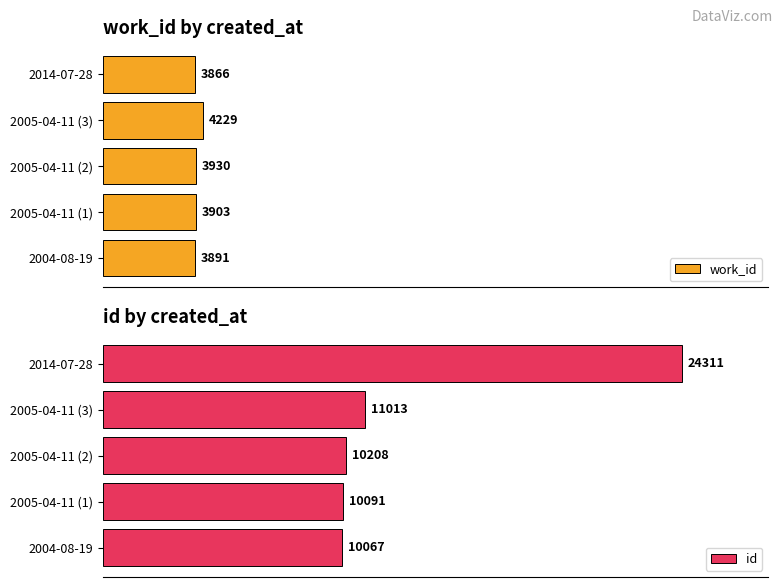

How many categories are shown in the chart?

5